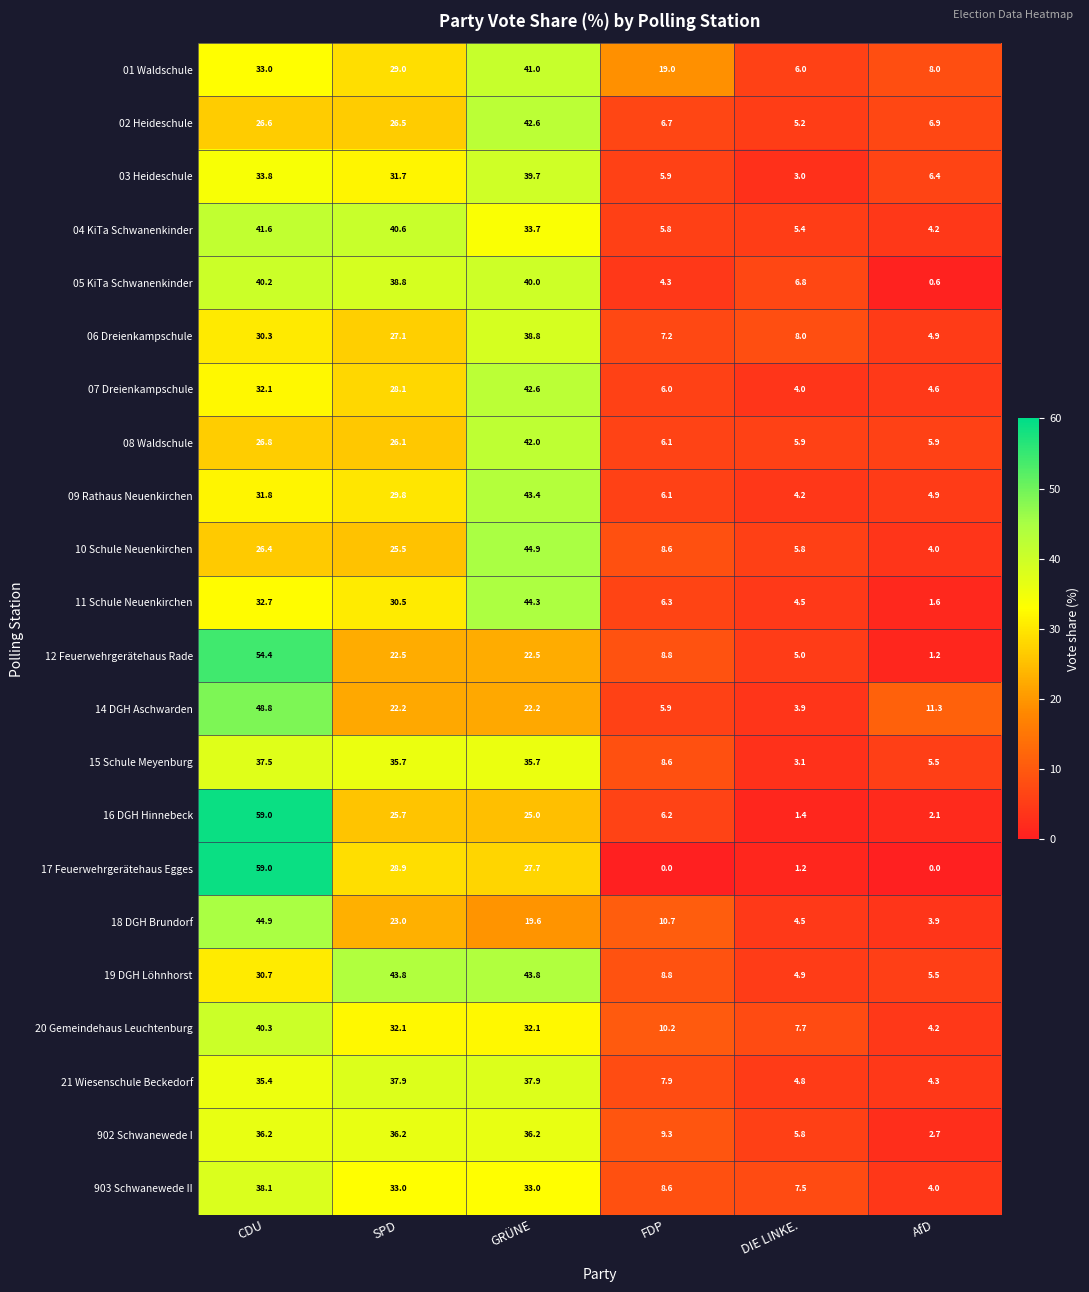

What value does the 903 Schwanewede II series have at DIE LINKE.?

7.5